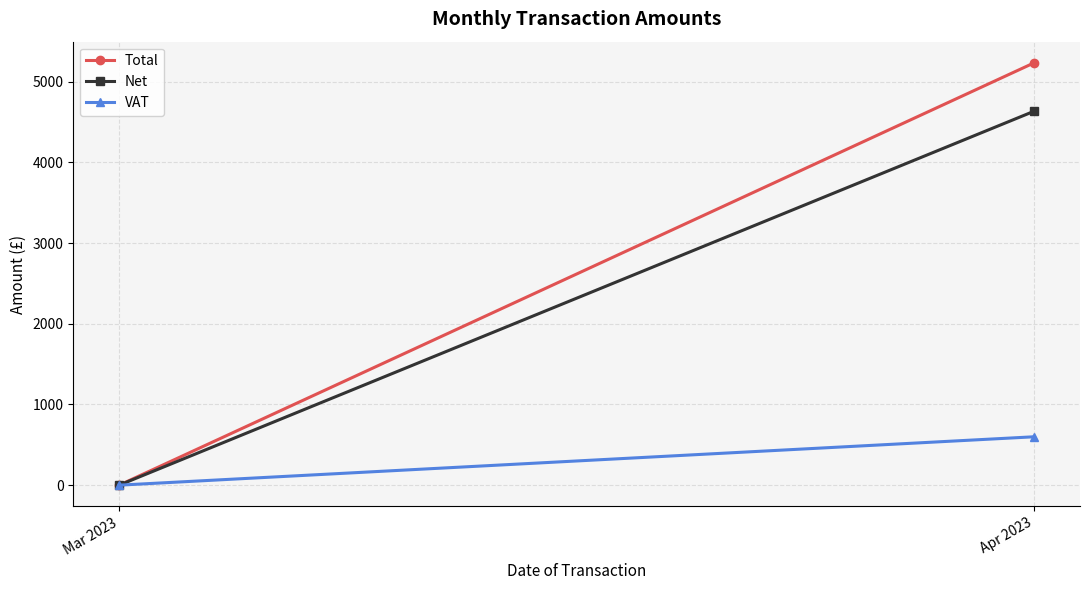

How many lines are shown in the chart?

3